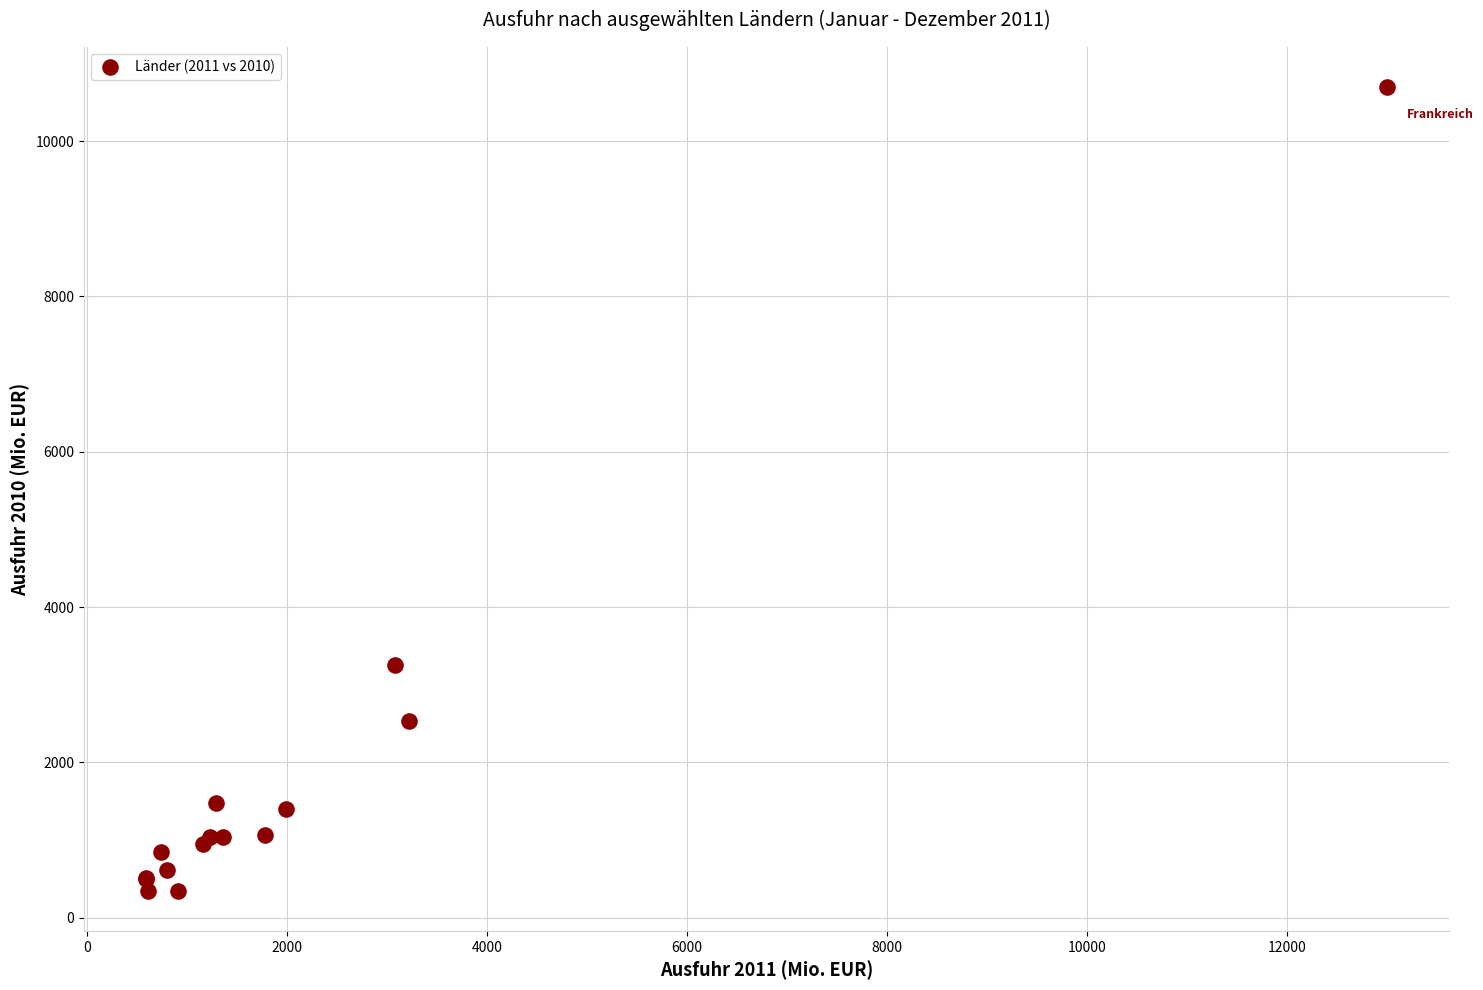

What Y value in the scatter plot is closest to 5520?

3248.7